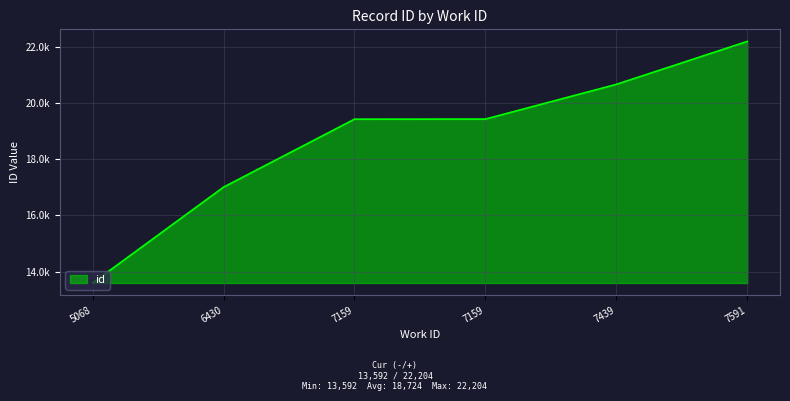

Is this an area chart (filled region under the line)?

Yes